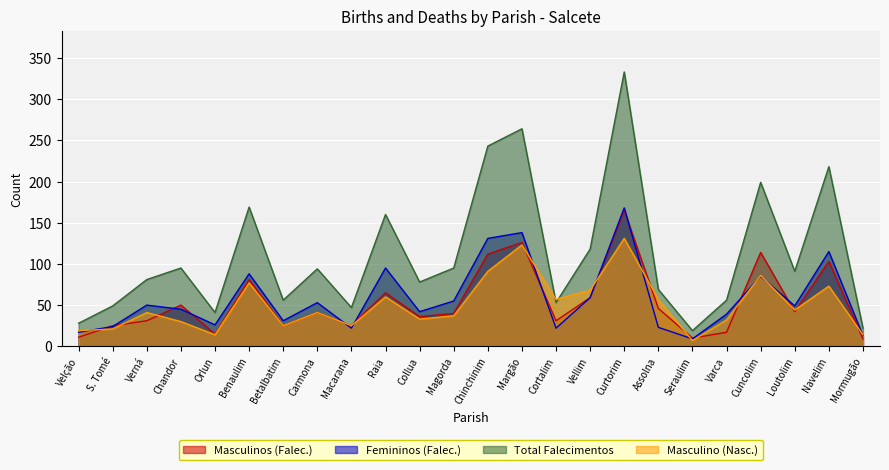

The value of Masculino (Nasc.) at Assolna is 102. True or false?

False